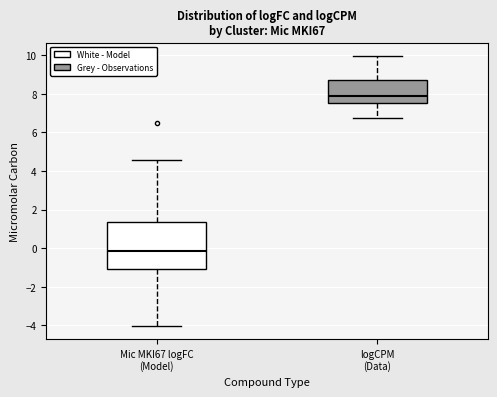

Which box's median line is the lowest?

Mic MKI67 logFC (Model)